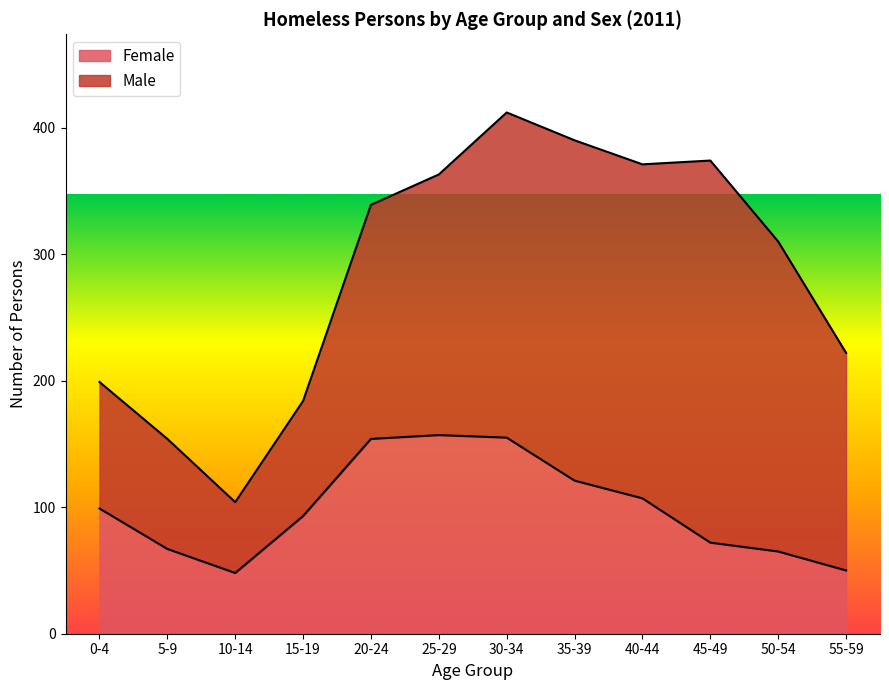

Rank the categories by value from highest to lowest.

25-29, 30-34, 20-24, 35-39, 40-44, 0-4, 15-19, 45-49, 5-9, 50-54, 55-59, 10-14